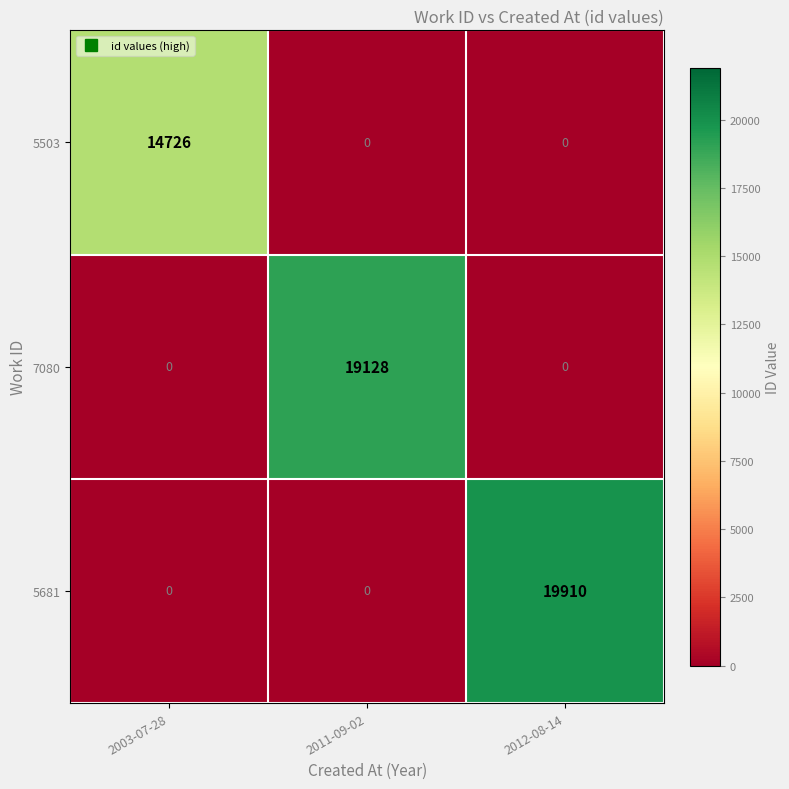

At which category is the sum across all series the highest?

2012-08-14